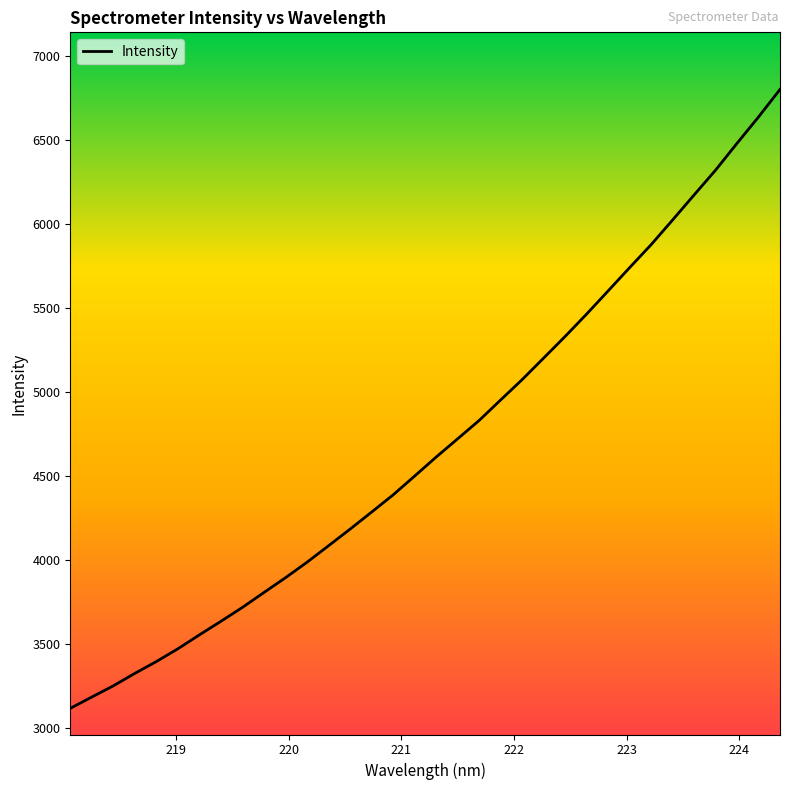

What is the smallest value displayed?

3114.6